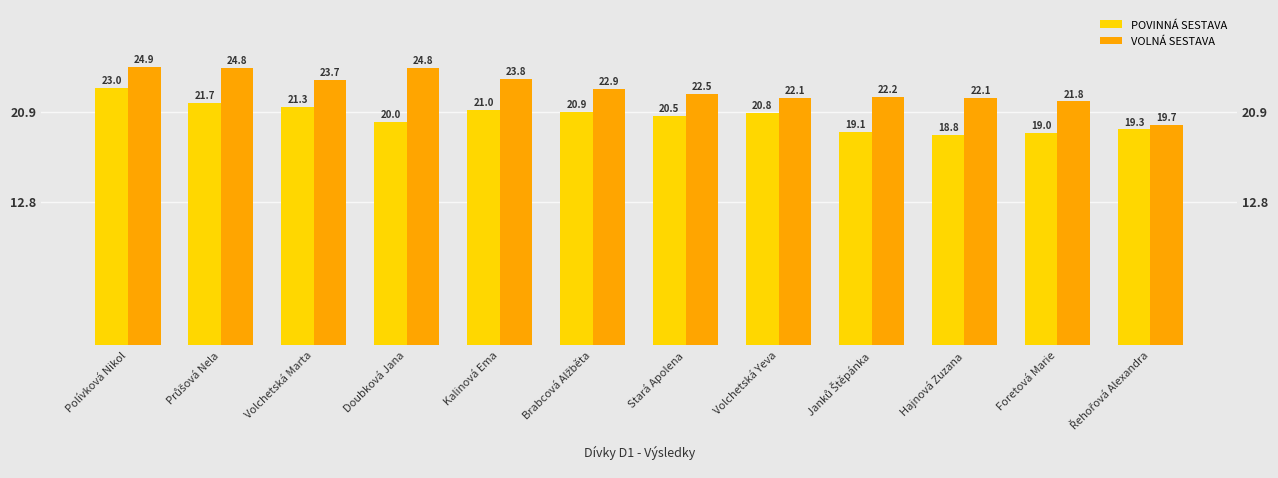

Is the value of POVINNÁ SESTAVA at Hajnová Zuzana greater than the value of VOLNÁ SESTAVA at Stará Apolena?

No